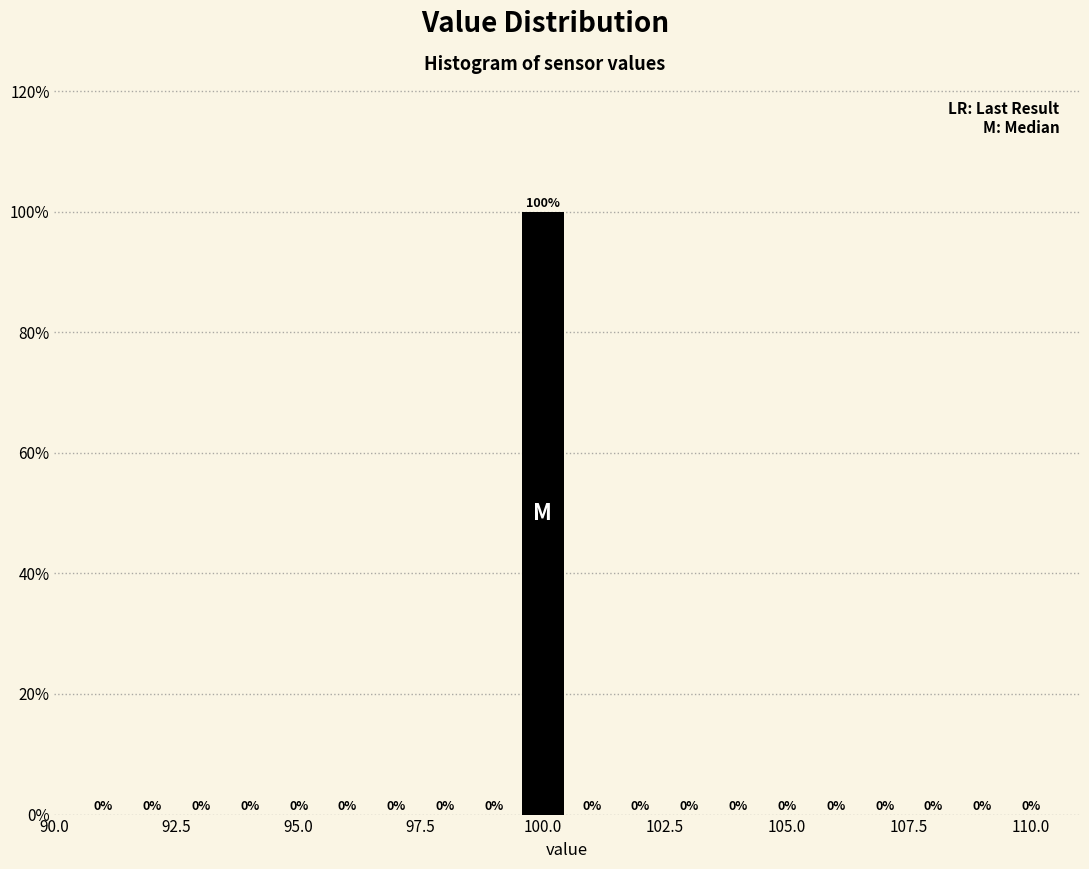

Around what value on the x-axis is the tallest bar? Give the approximate position of its centre, as read against the axis.

100.0